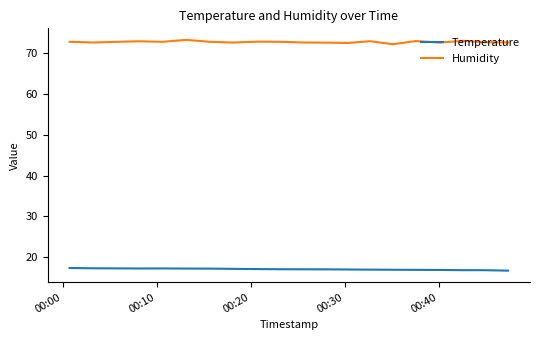

True or false: Humidity and Temperature intersect in this chart.

False